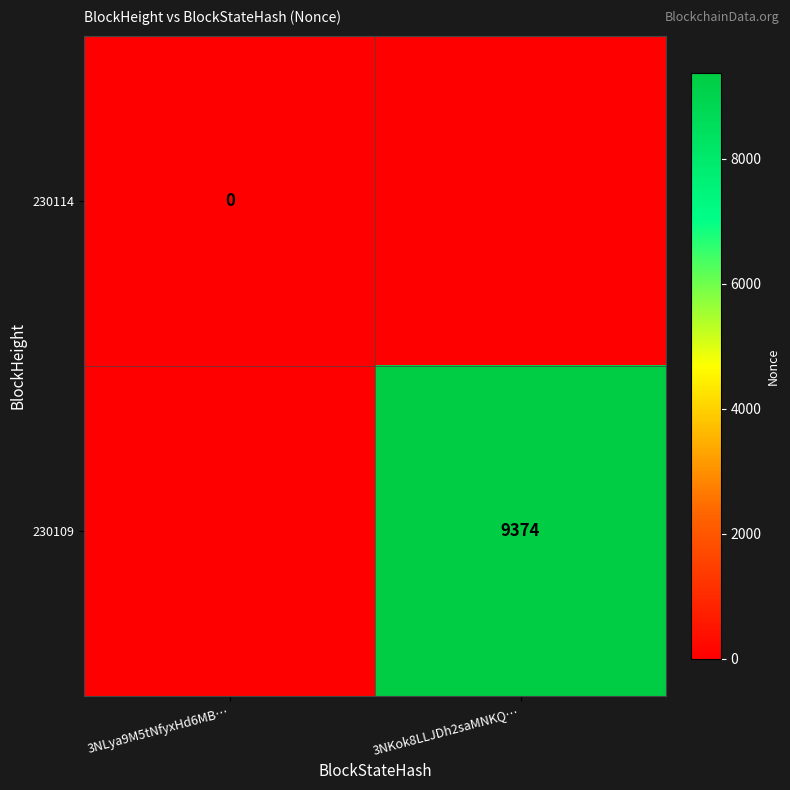

At 3NKok8LLJDh2saMNKQ…, list the series in order from smallest to largest.

230109, 230114